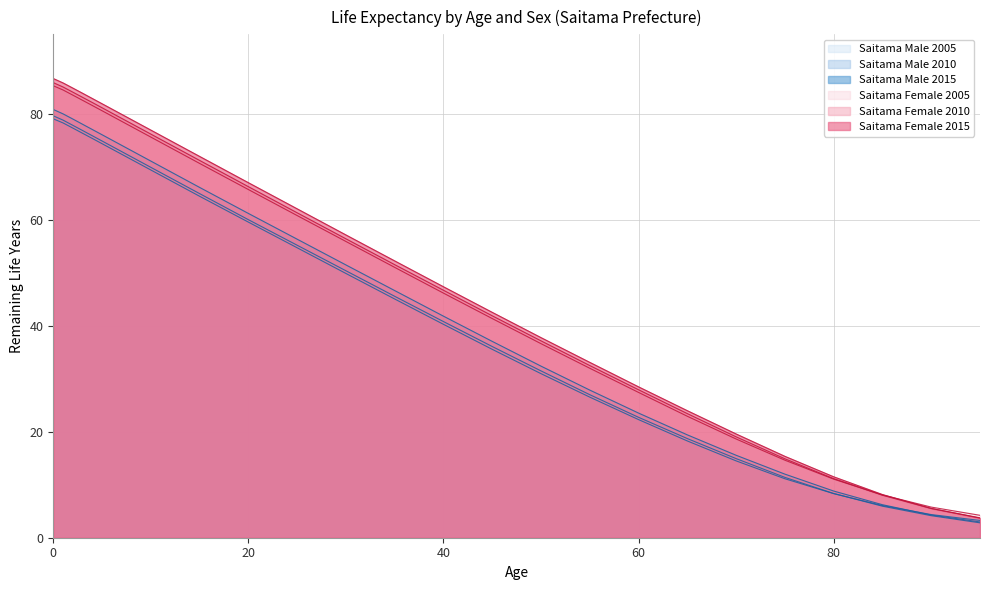

Where is Saitama Female 2015 nearest to the value 45?

40